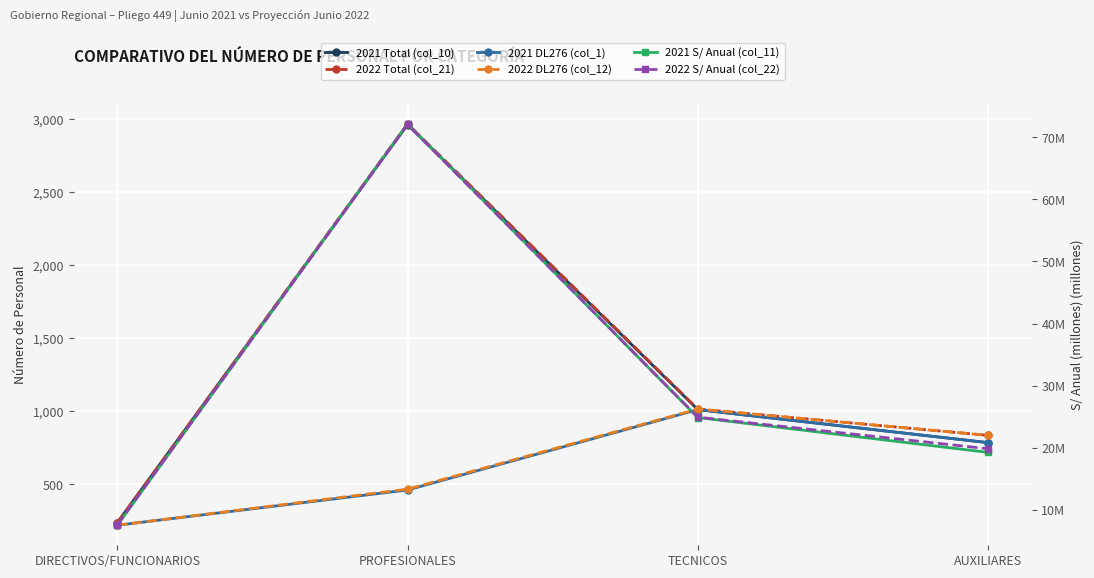

How many interior local peaks does the 2022 S/ Anual (col_22) series have?

1